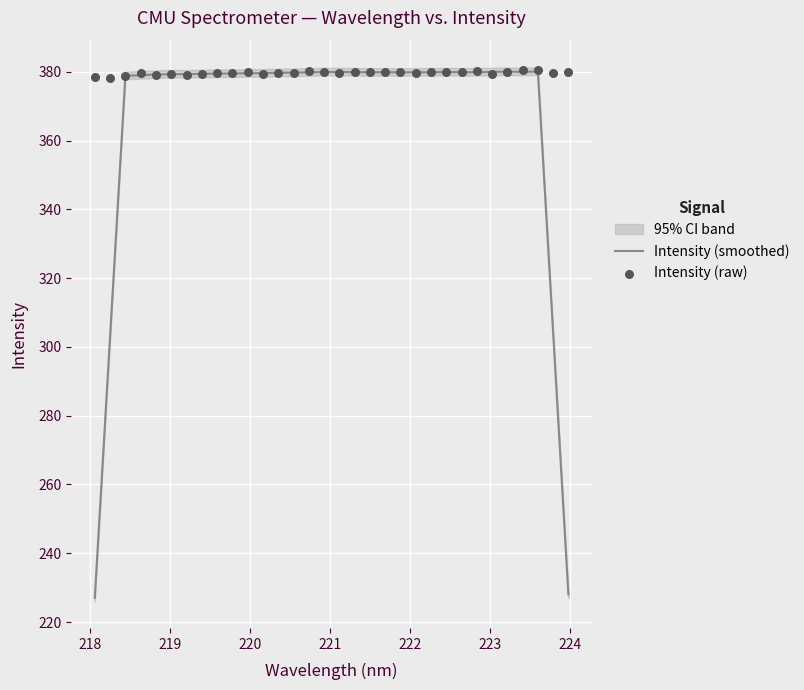

Which series contains the highest Y value?

Intensity (raw)